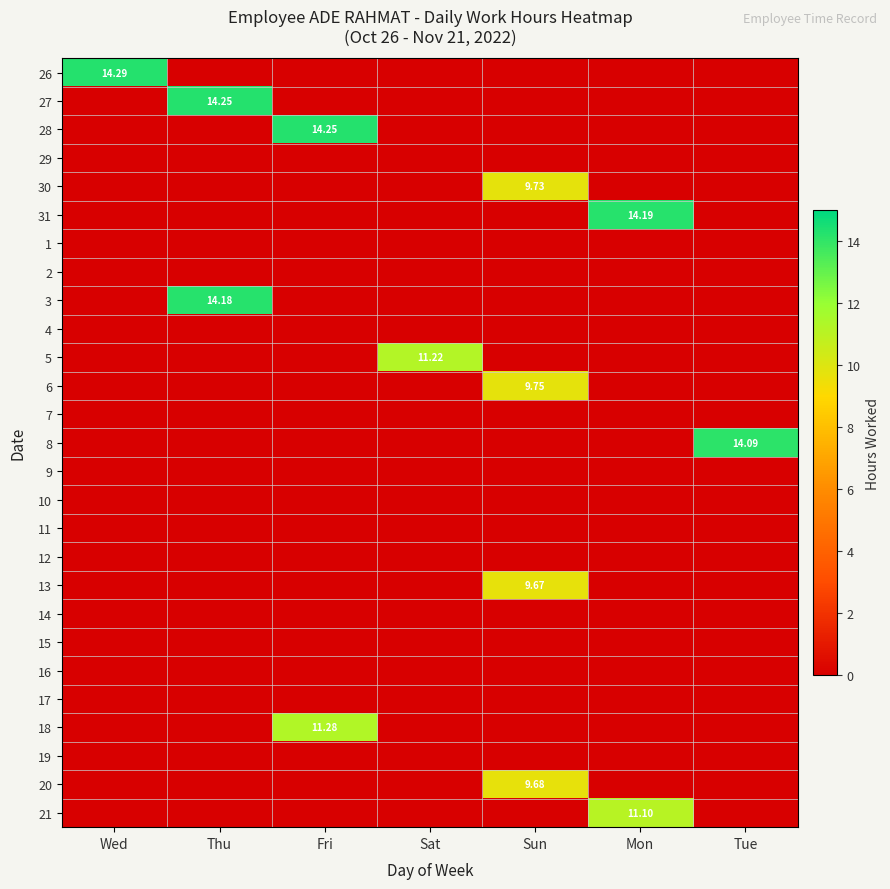

Which label corresponds to the largest value in the chart?

Wed